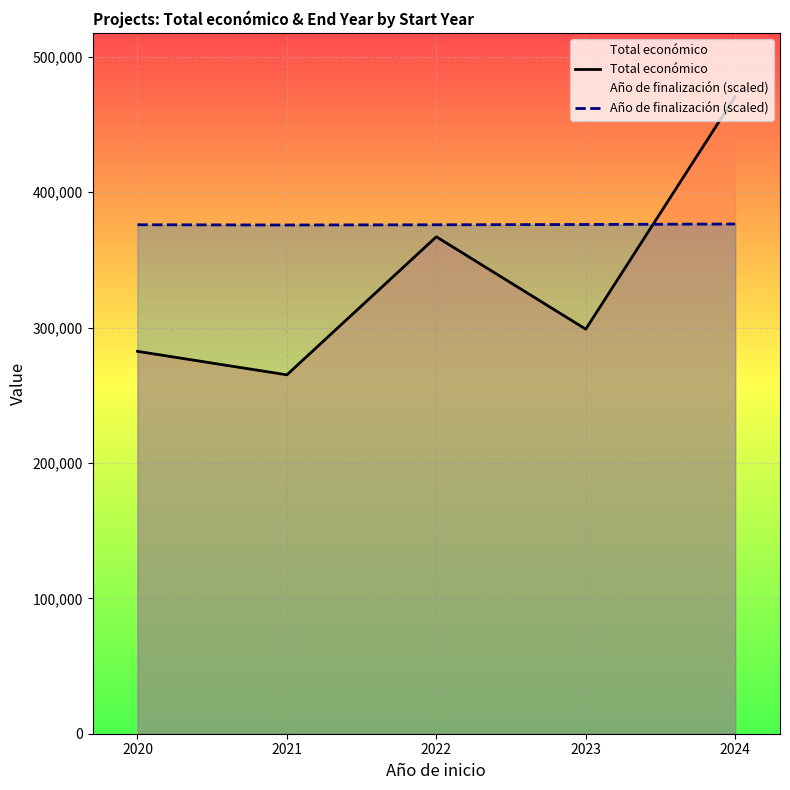

What is the difference between the Total económico values at 2021 and 2024?

205563.7